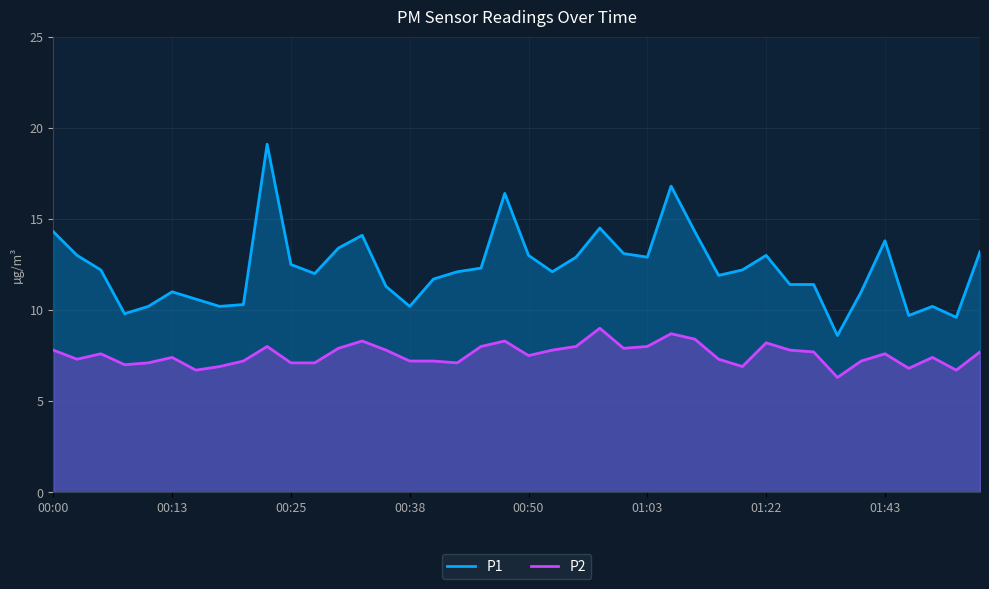

At 31, list the series in order from smallest to largest.

P2, P1